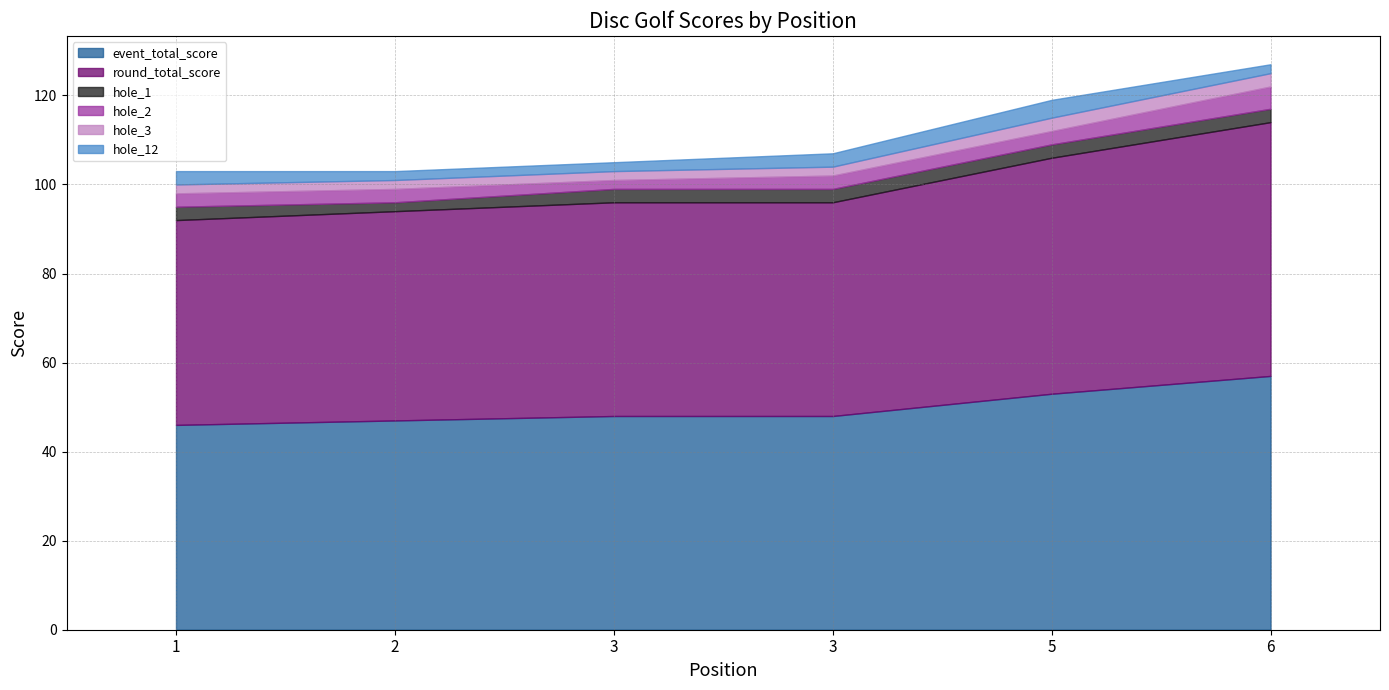

Rank the categories by hole_3 value from highest to lowest.

5, 6, 1, 2, 3, 3